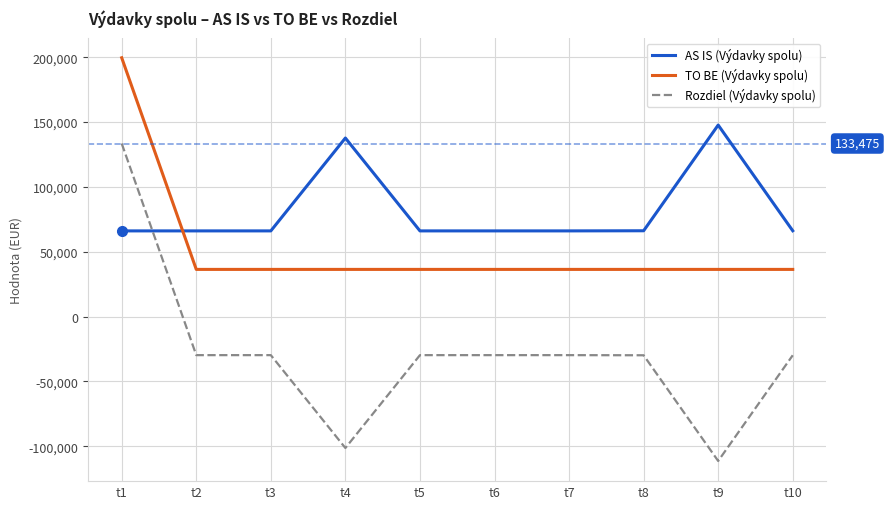

Is the value of TO BE (Výdavky spolu) at t1 greater than the value of AS IS (Výdavky spolu) at t4?

Yes